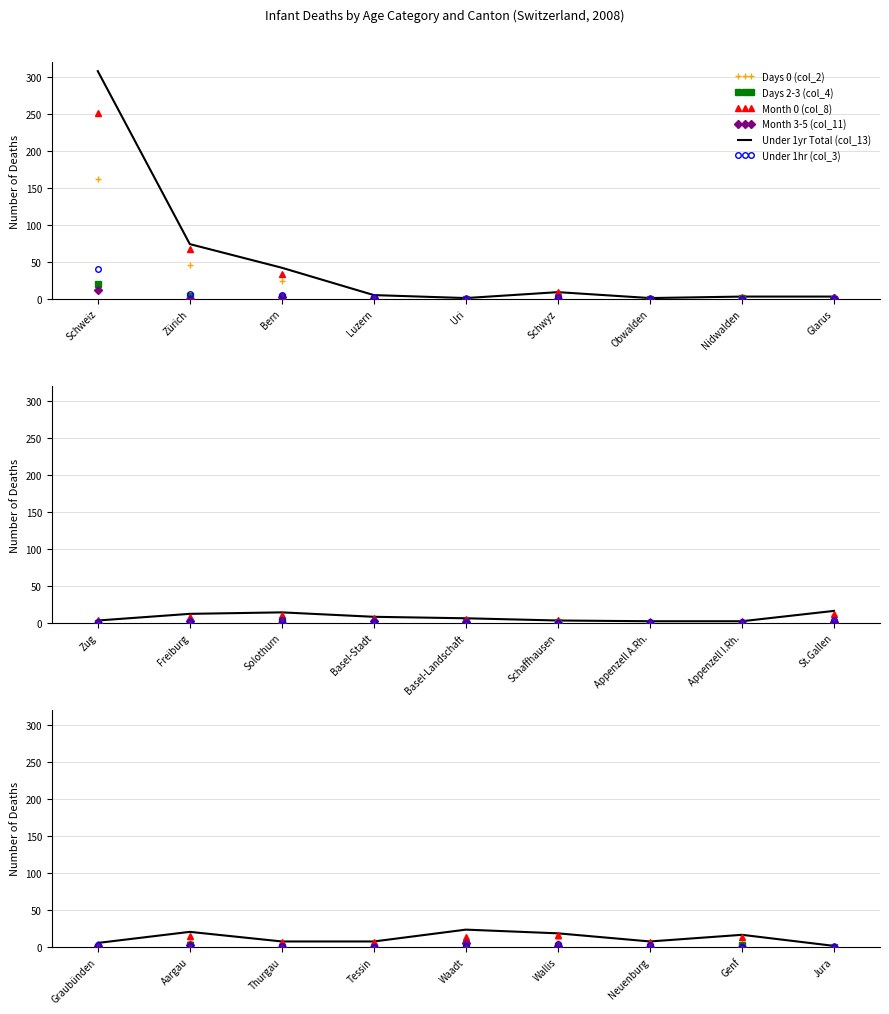

Which category has the lowest value in the Month 0 (col_8) series?

Jura